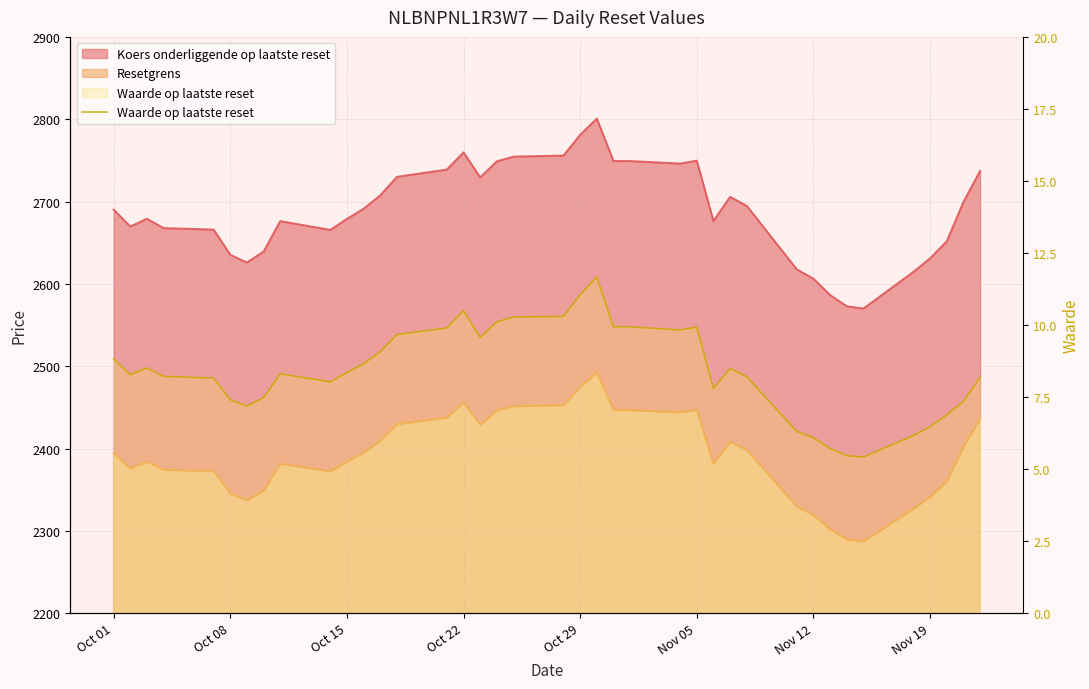

Reading left to right, transcribe all the data shown in this chart.

8.8	8.3	8.5	8.2	8.2	7.4	7.2	7.5	8.3	8.0	8.3	8.7	9.1	9.7	9.9	10.5	9.6	10.1	10.3	10.3	11.1	11.7	9.9	9.9	9.8	9.9	7.8	8.5	8.2	6.3	6.1	5.7	5.5	5.4	6.2	6.5	6.9	7.3	8.2